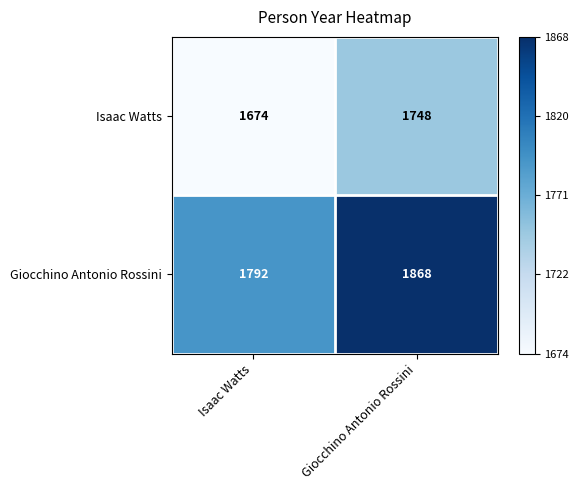

What is the sum of all Isaac Watts values?

3422